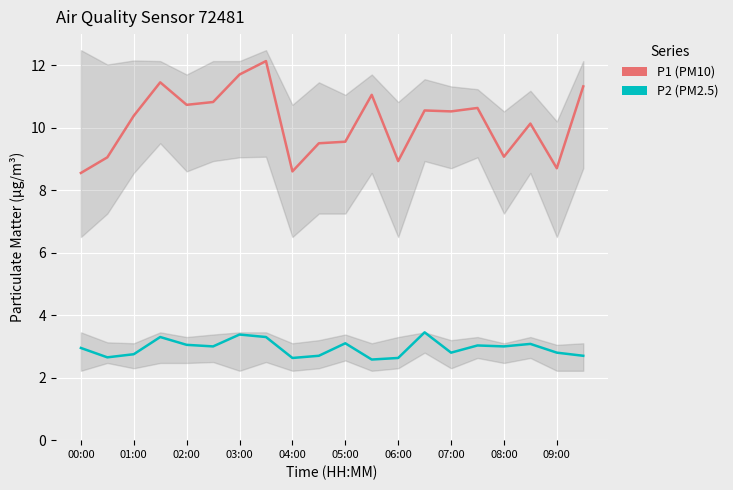

At which label is P1 (PM10) closest to 10?

17